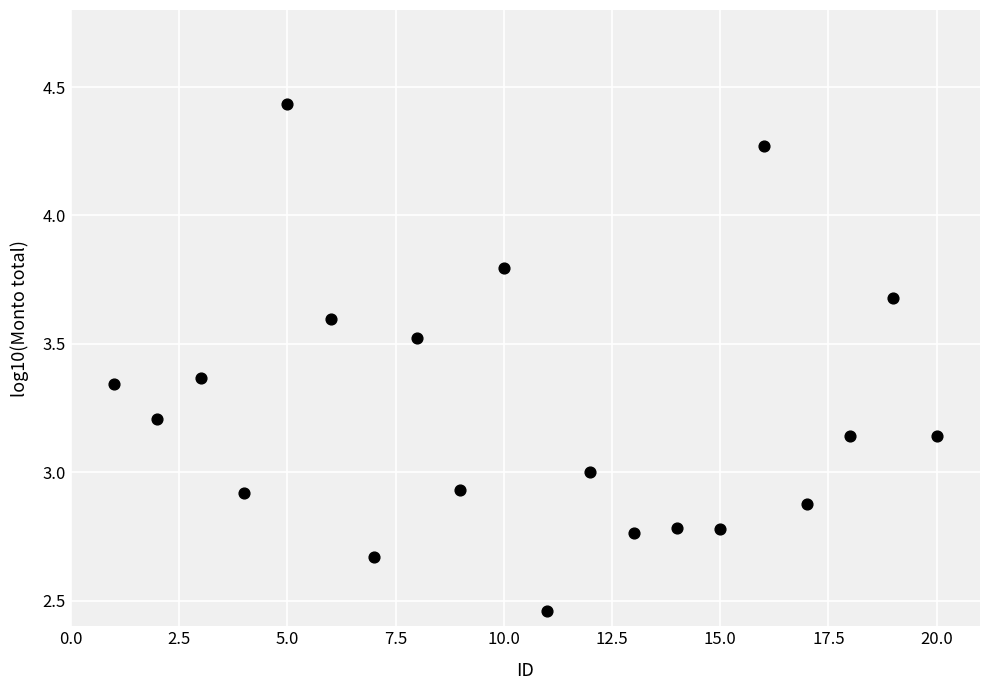

What is the range of X values (max minus min)?

19.0